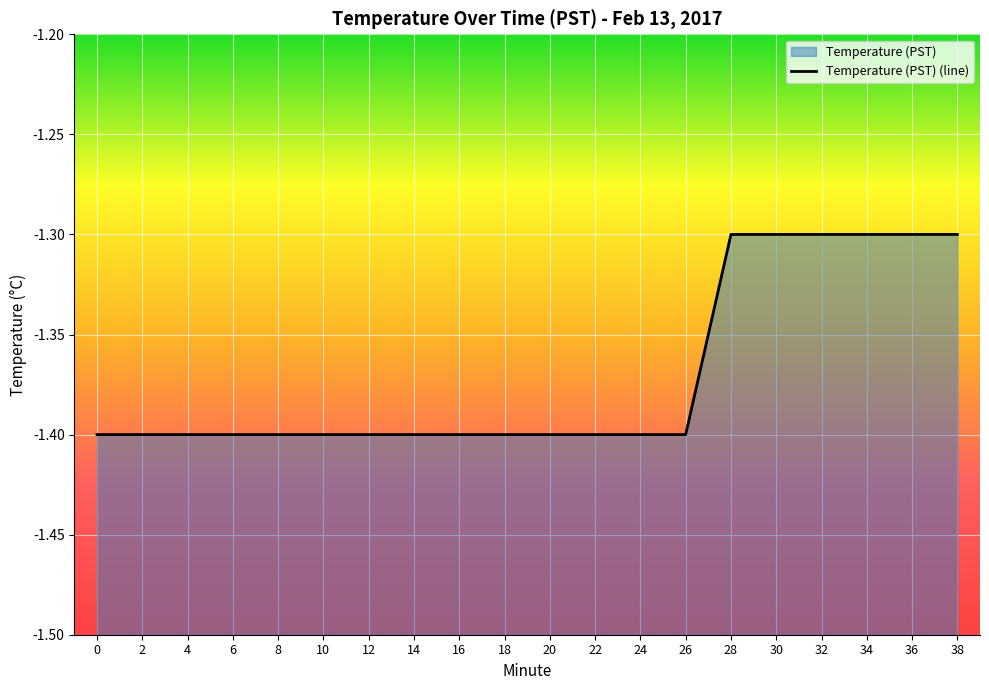

Reading right to left, what are all the values shown in this chart?

38=-1.3	36=-1.3	34=-1.3	32=-1.3	30=-1.3	28=-1.3	26=-1.4	24=-1.4	22=-1.4	20=-1.4	18=-1.4	16=-1.4	14=-1.4	12=-1.4	10=-1.4	8=-1.4	6=-1.4	4=-1.4	2=-1.4	0=-1.4